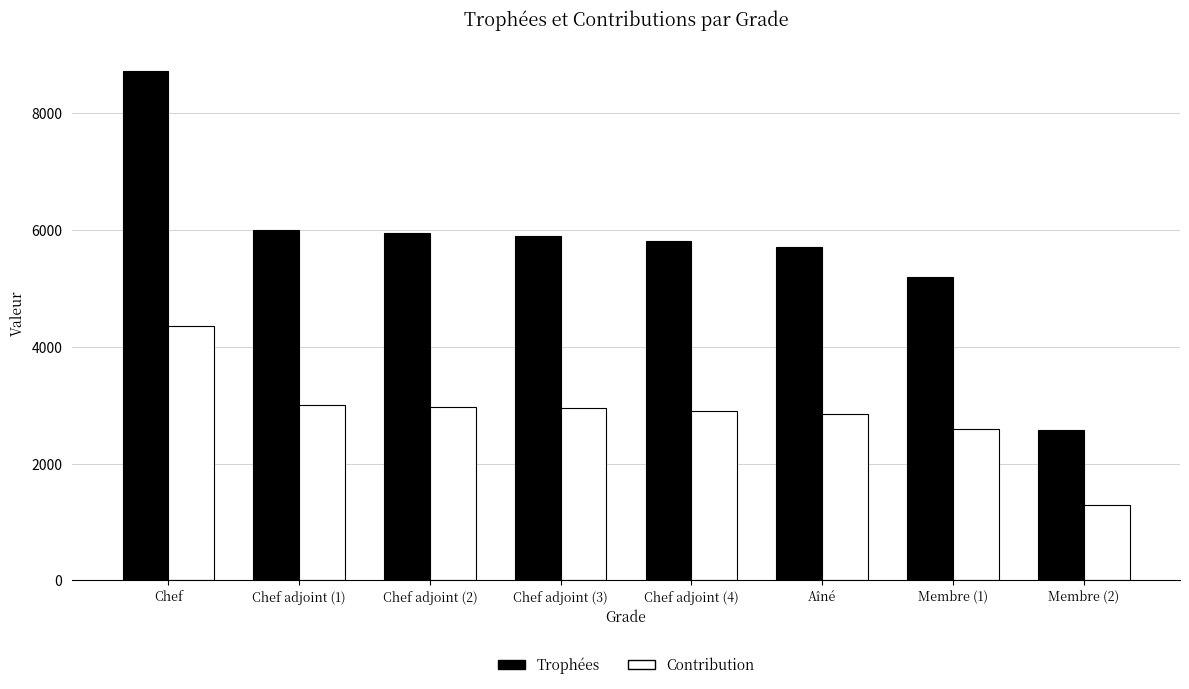

At which label does Contribution first exceed 2945?

Chef